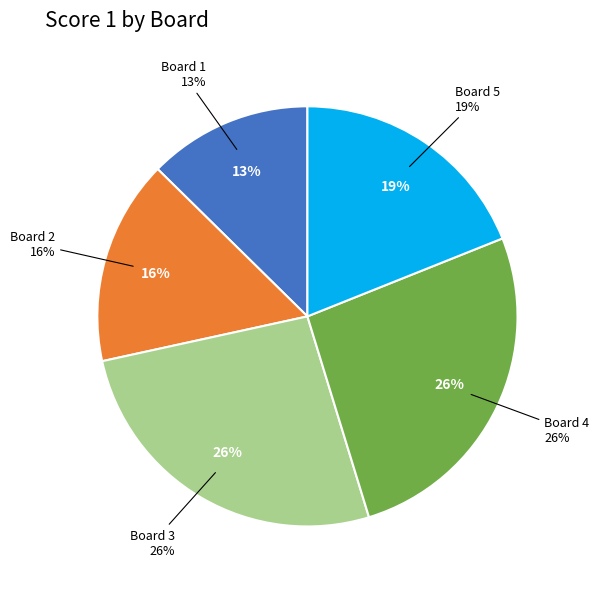

Between Board 4 and Board 1, which is larger?

Board 4